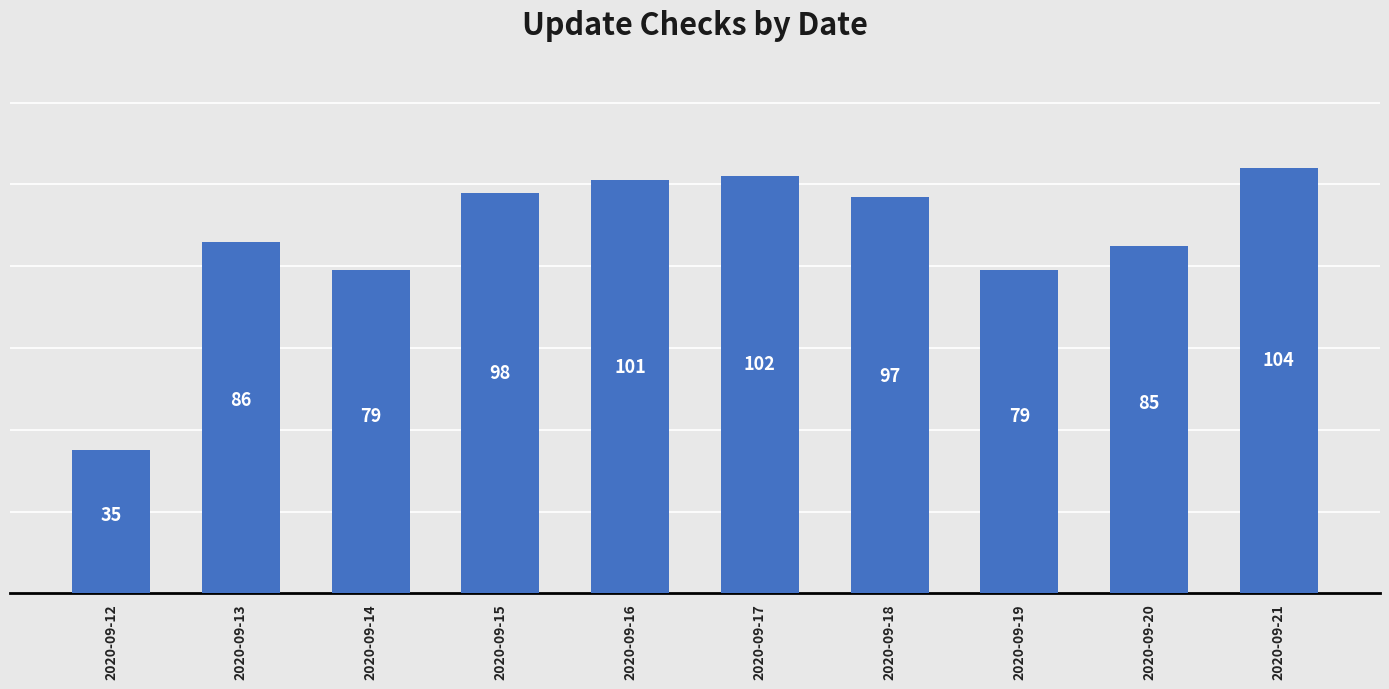

The chart shows a value of 79 at 2020-09-14. True or false?

True